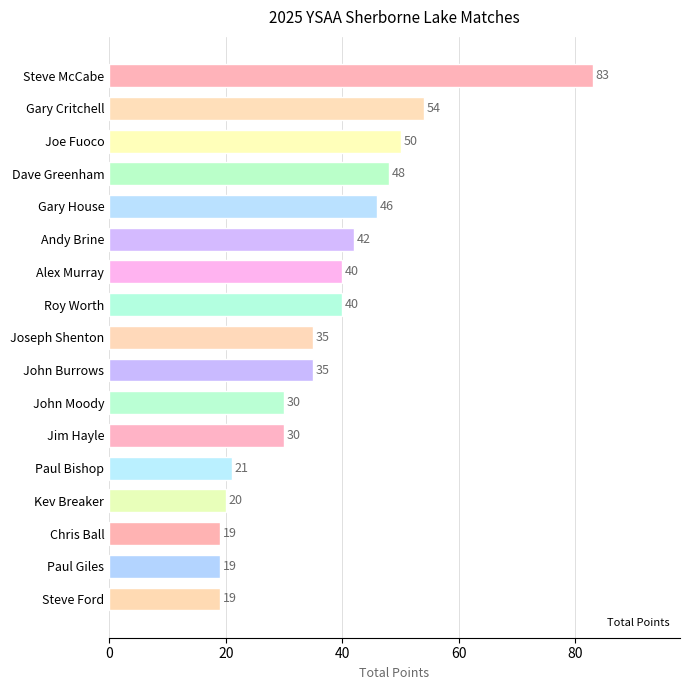

What is the label of the 14th bar from the top?

Kev Breaker